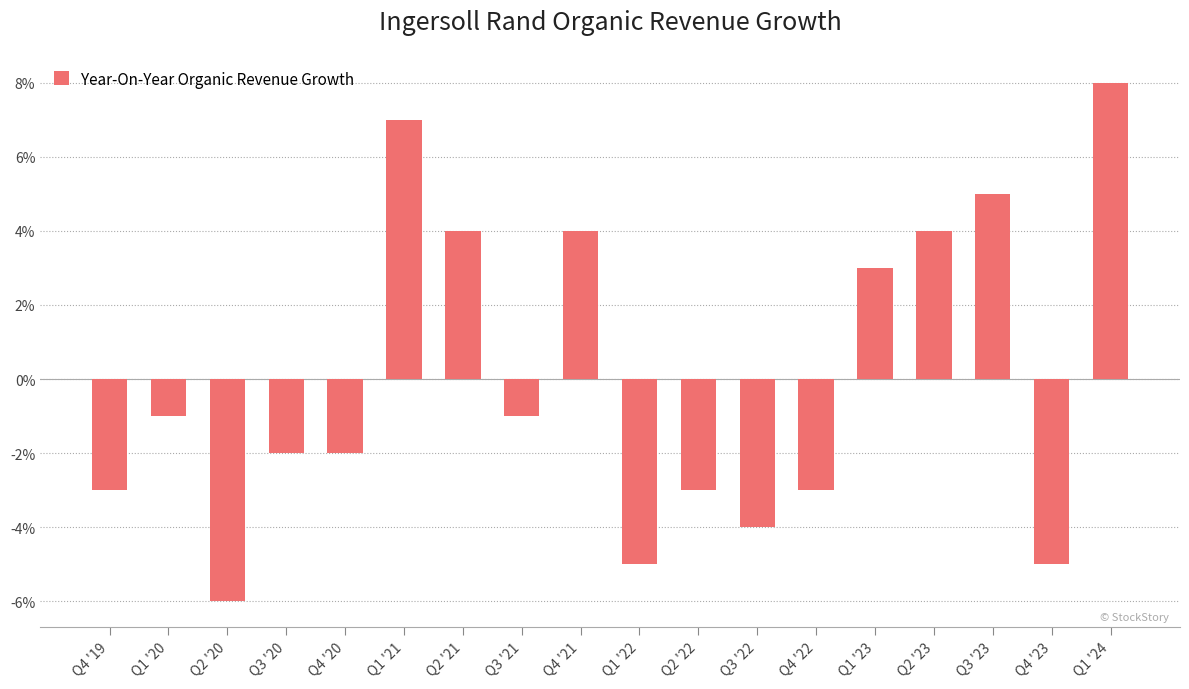

The chart shows a value of -1 at Q3 '21. True or false?

True